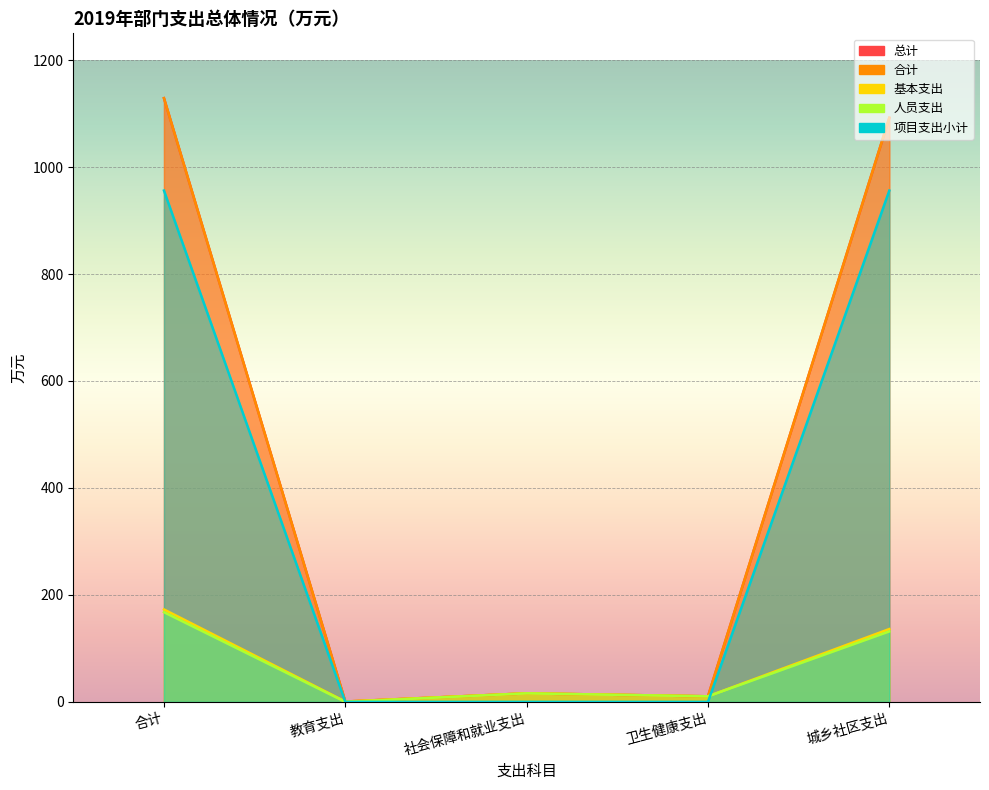

What are all the series names shown in the legend?

总计, 合计, 基本支出, 人员支出, 项目支出小计